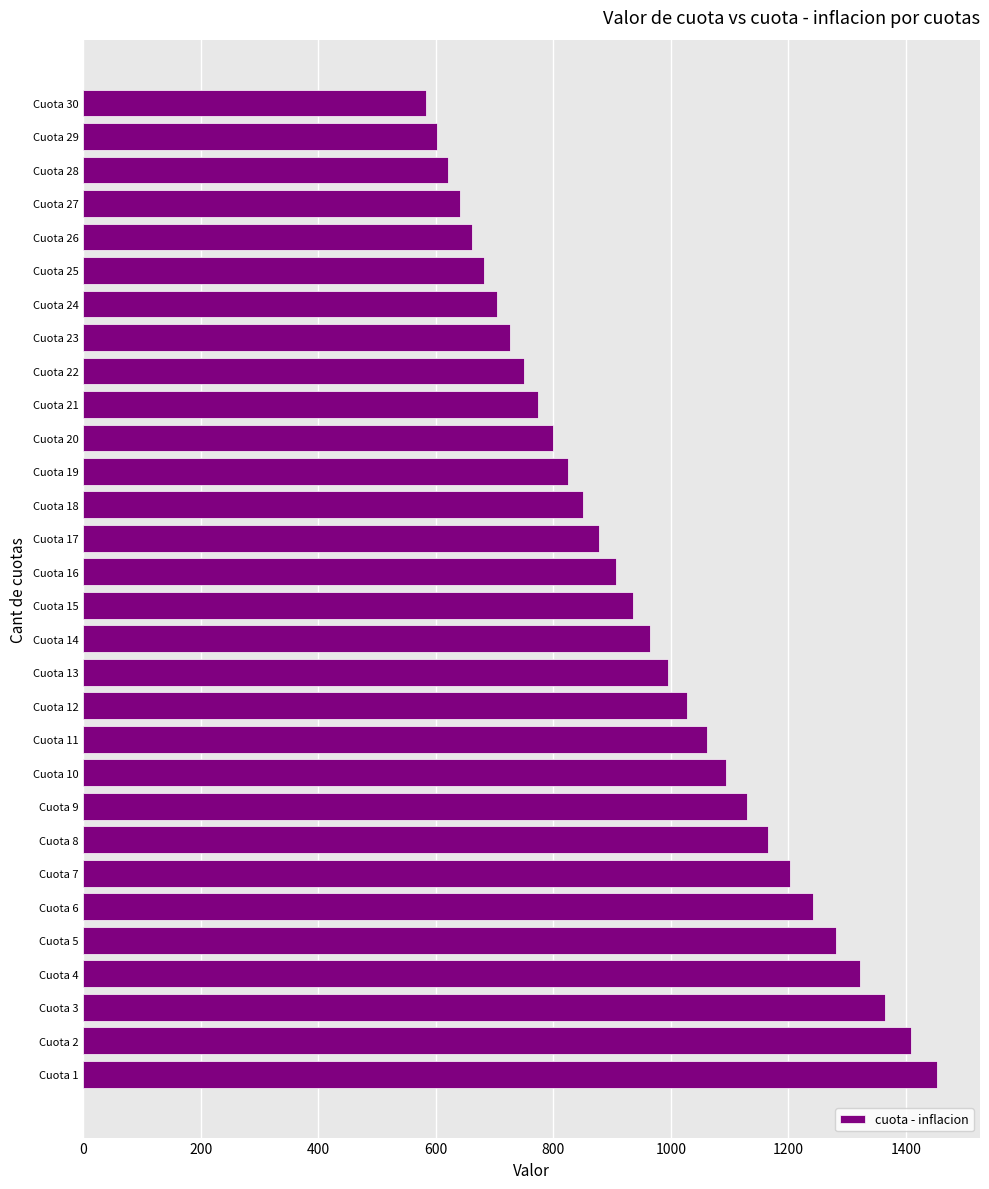

What is the ratio of the value at Cuota 11 to the value at Cuota 25?

1.6